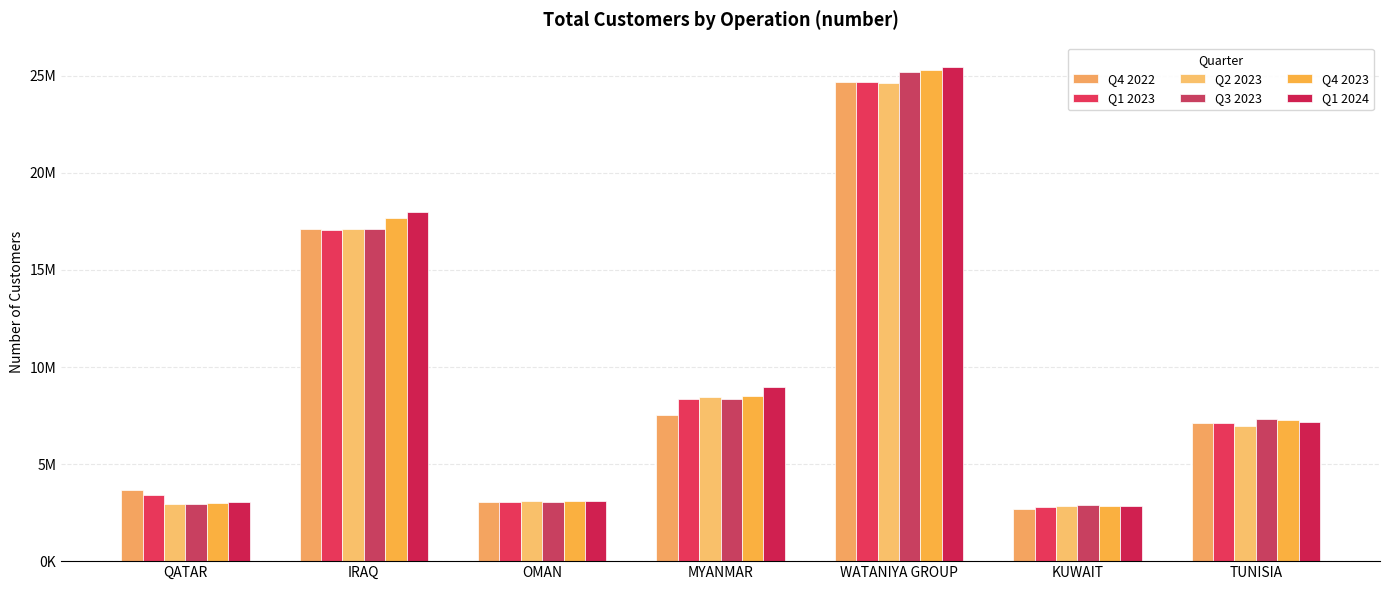

What is the value of the Q2 2023 bar at the 3rd from the left?

3092811